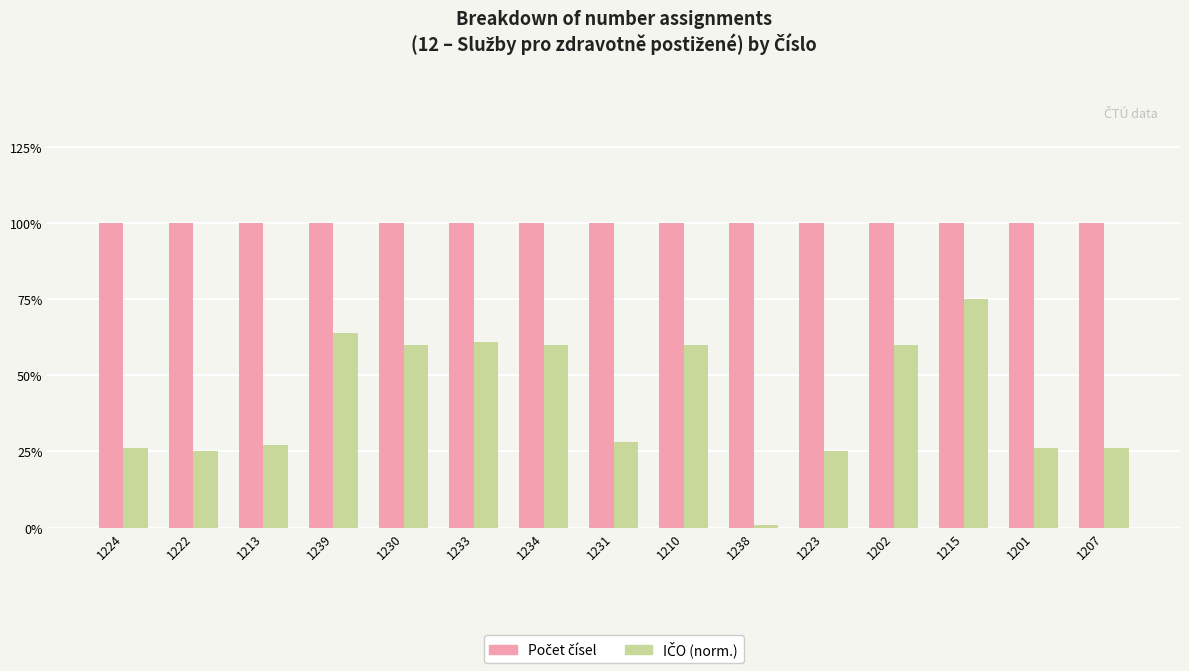

What is the spread (max minus min) of values at 1207?

0.7